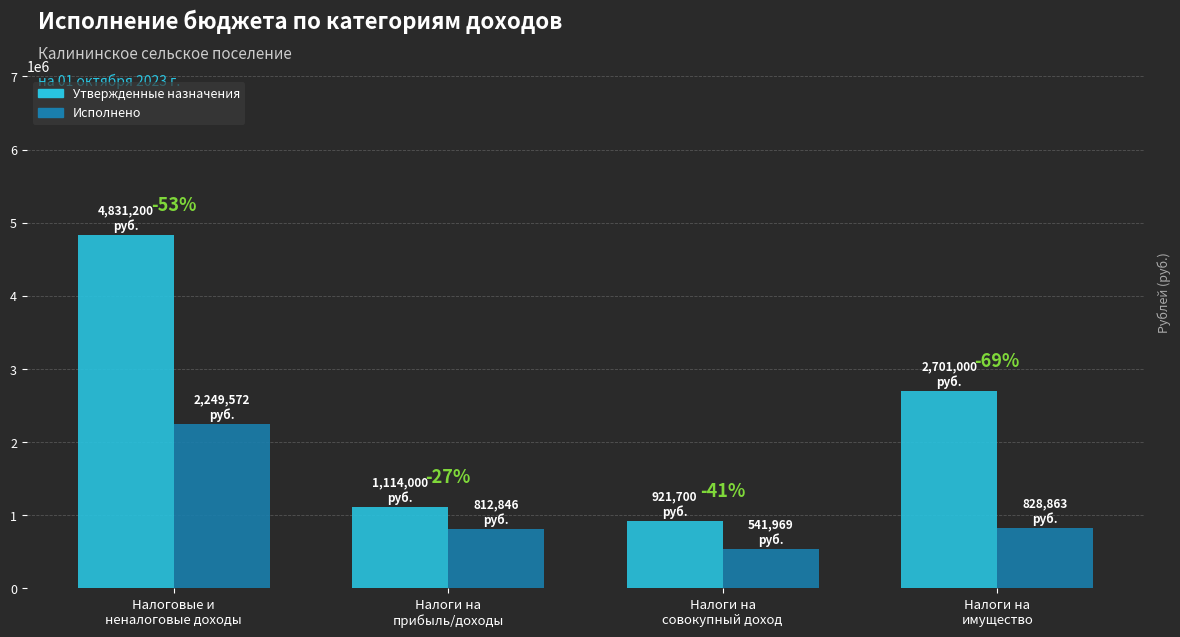

Where is Утвержденные назначения nearest to the value 2876450?

Налоги на
имущество